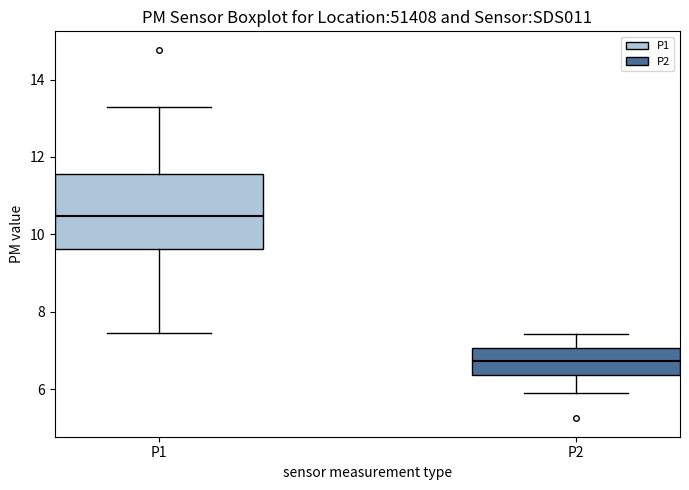

Reading left to right, read every box against the y-axis: the position of its median line, the range the box covers, and the ends of its whiskers. The values are not printed on the chart, so give them approximately, as read against the axis.

P1: median 10.4, box 9.6 to 11.6, whiskers 7.4 to 13.4
P2: median 6.8, box 6.4 to 7.0, whiskers 6.0 to 7.4